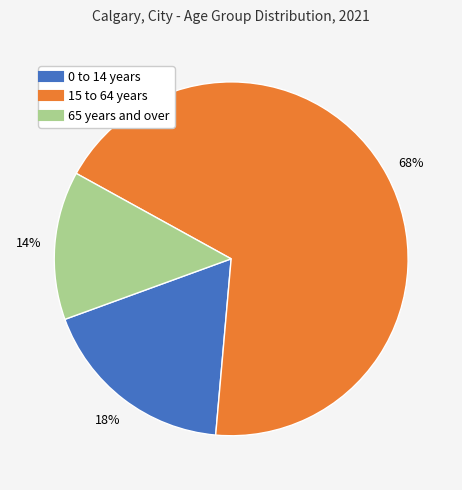

To the nearest percent, what is the combined percentage of 65 years and over and 15 to 64 years?

82%